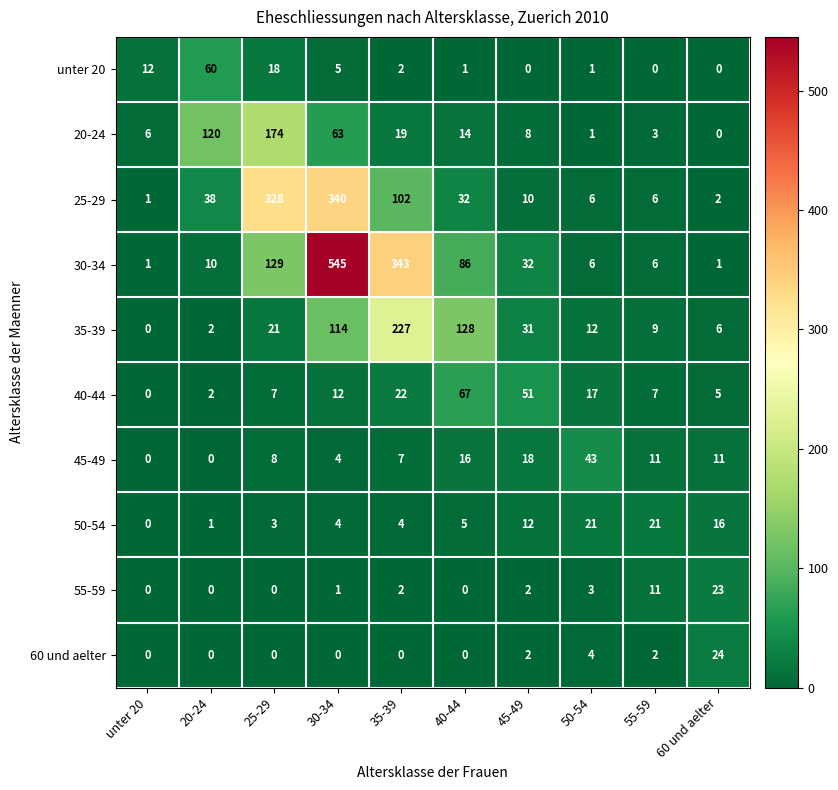

Where is 40-44 nearest to the value 33?

35-39